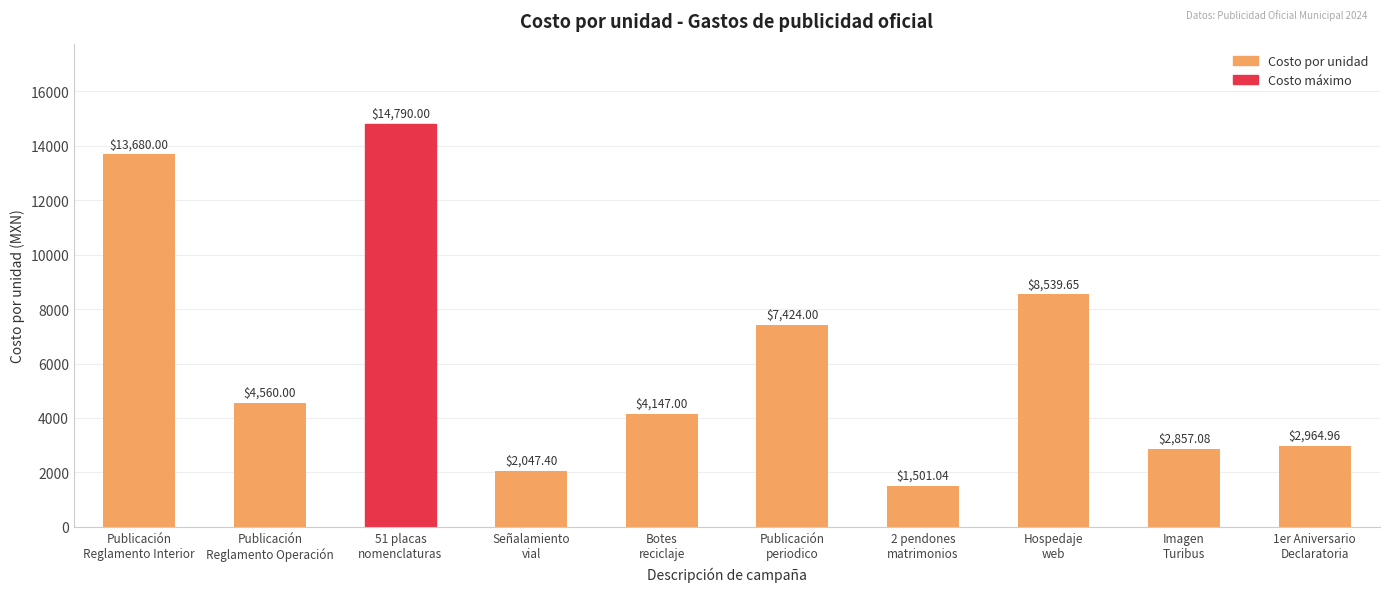

What is the average value?

6251.1